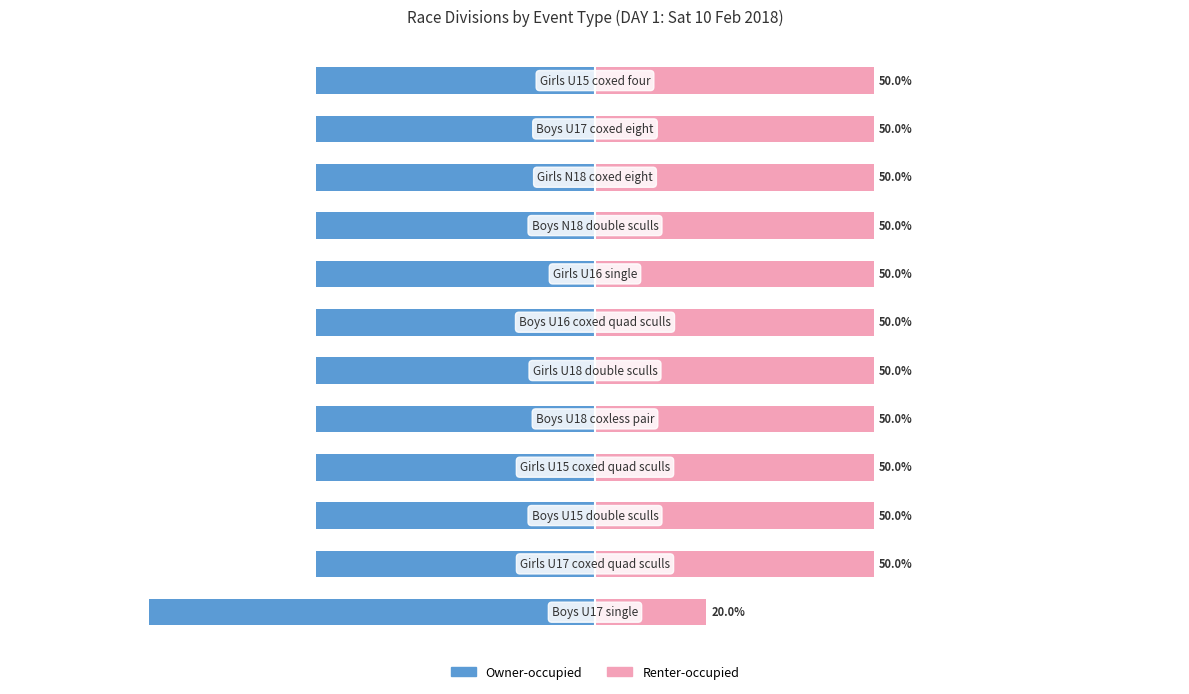

The Renter-occupied series shows 15 at −100. True or false?

False